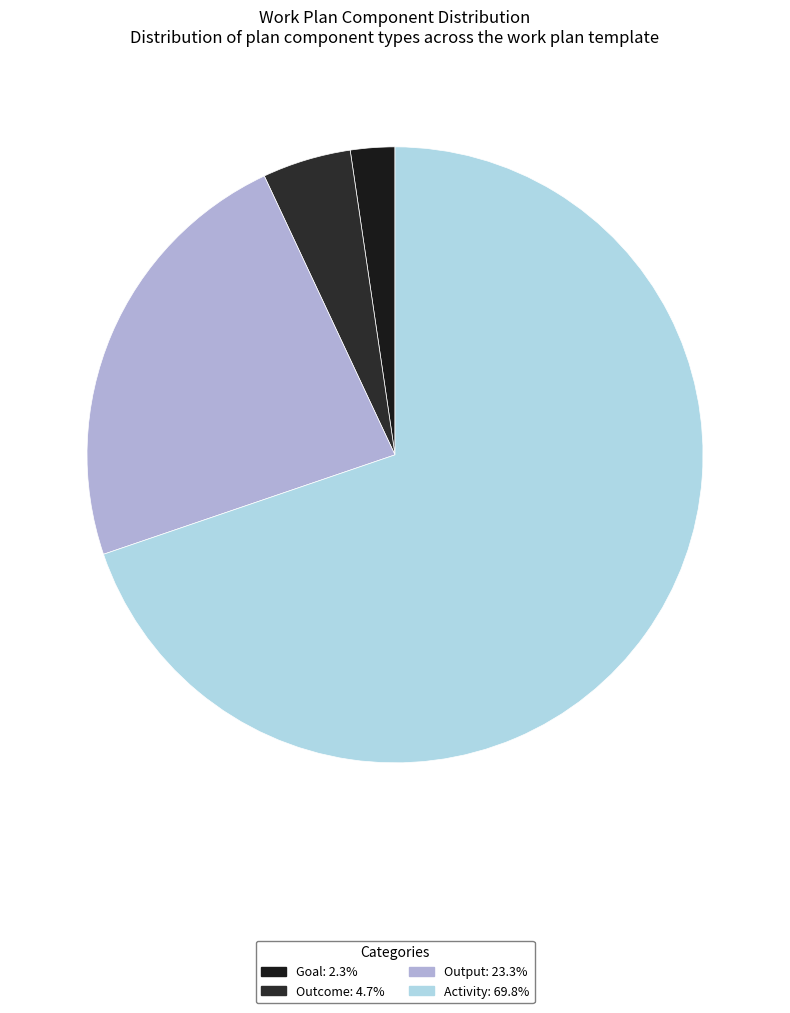

Is it true that Activity is 70% of the pie?

True